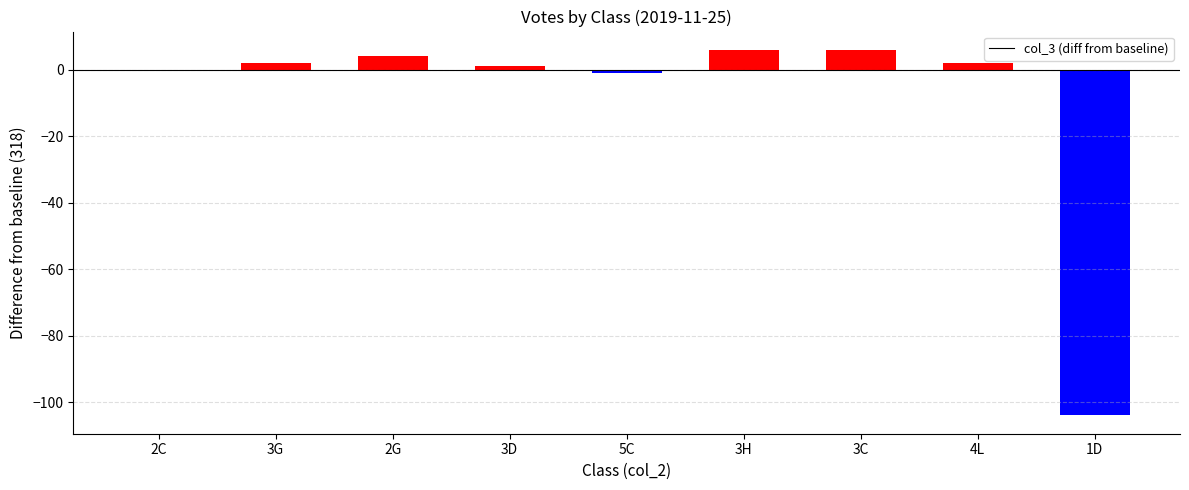

True or false: the data shows 1 at 3D.

True